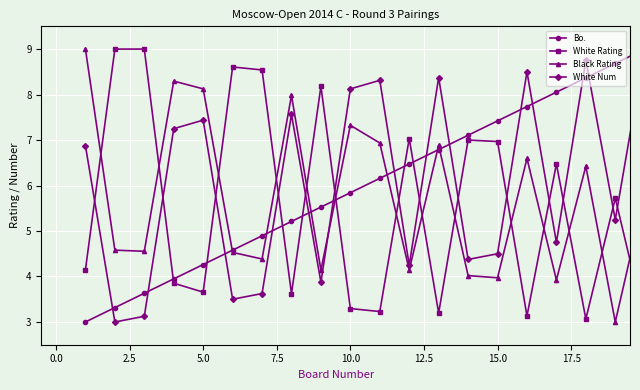

What is the maximum value shown in the chart?

9.0